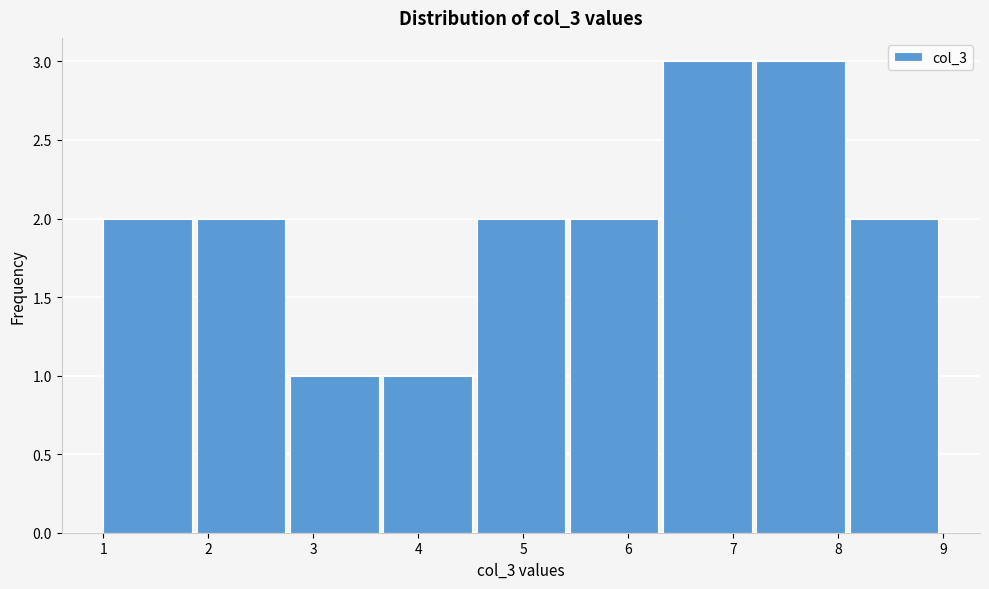

What is the height of the bar covering 6.3 to 7.2 on the x-axis? Neither the bar edges nor the heights are printed on the chart, so give them approximately, as read against the axes.

3